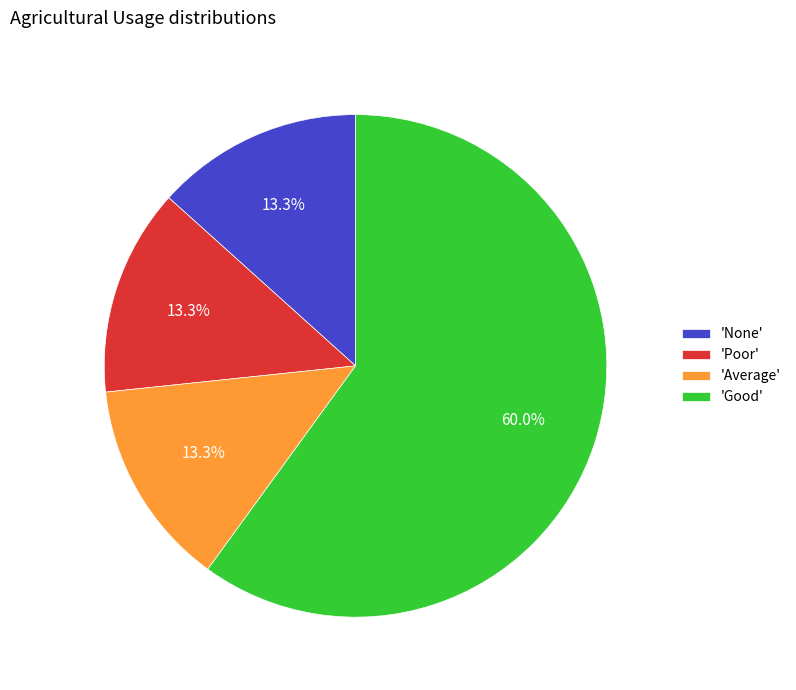

Which category has the biggest portion of the pie?

'Good'